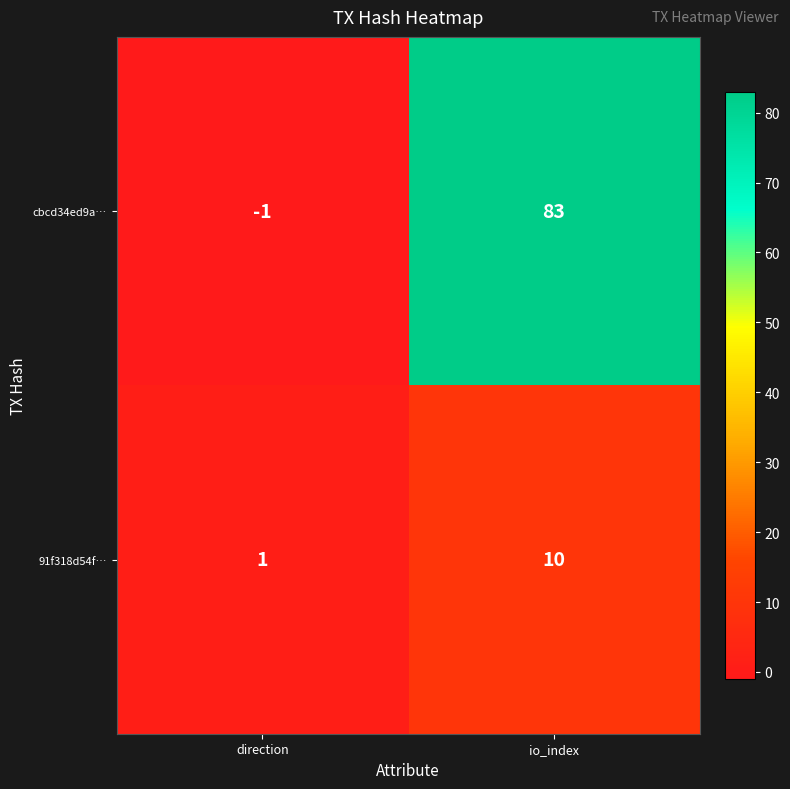

True or false: 91f318d54f… has a value of 6 at io_index.

False